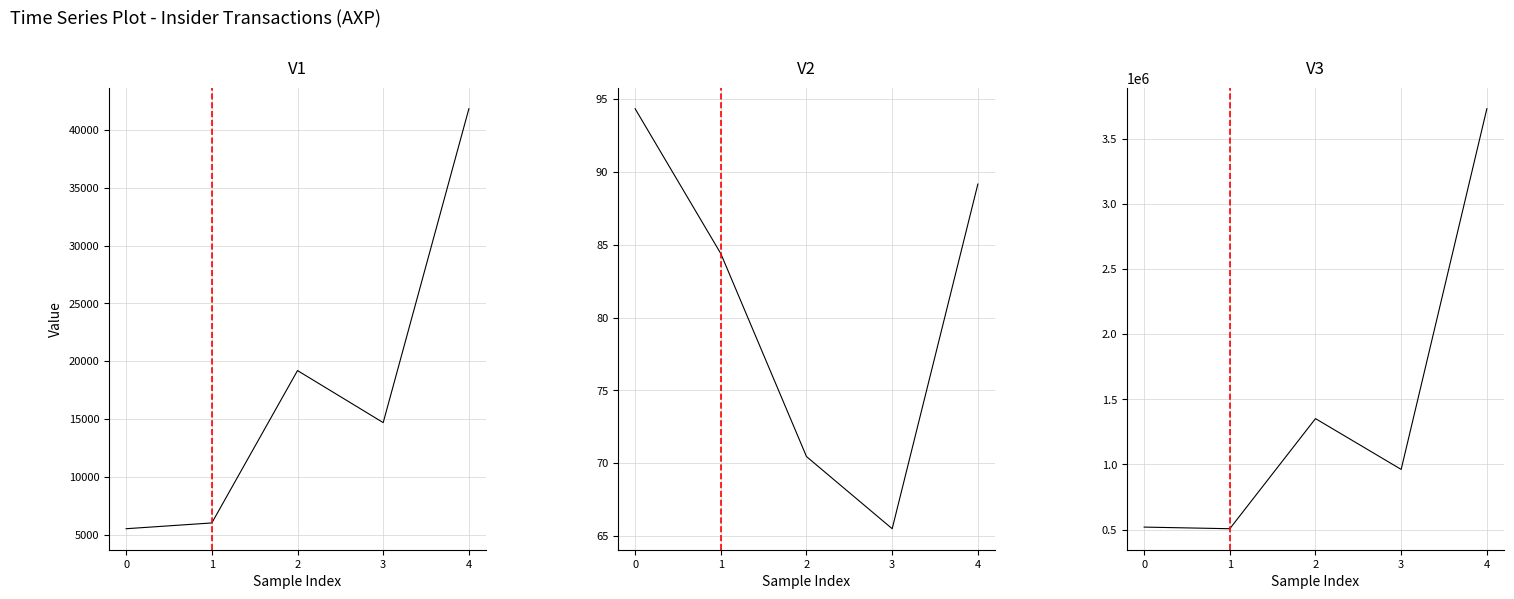

What is the value of the transactionPricePerShare point at the 3rd from the left?

70.5